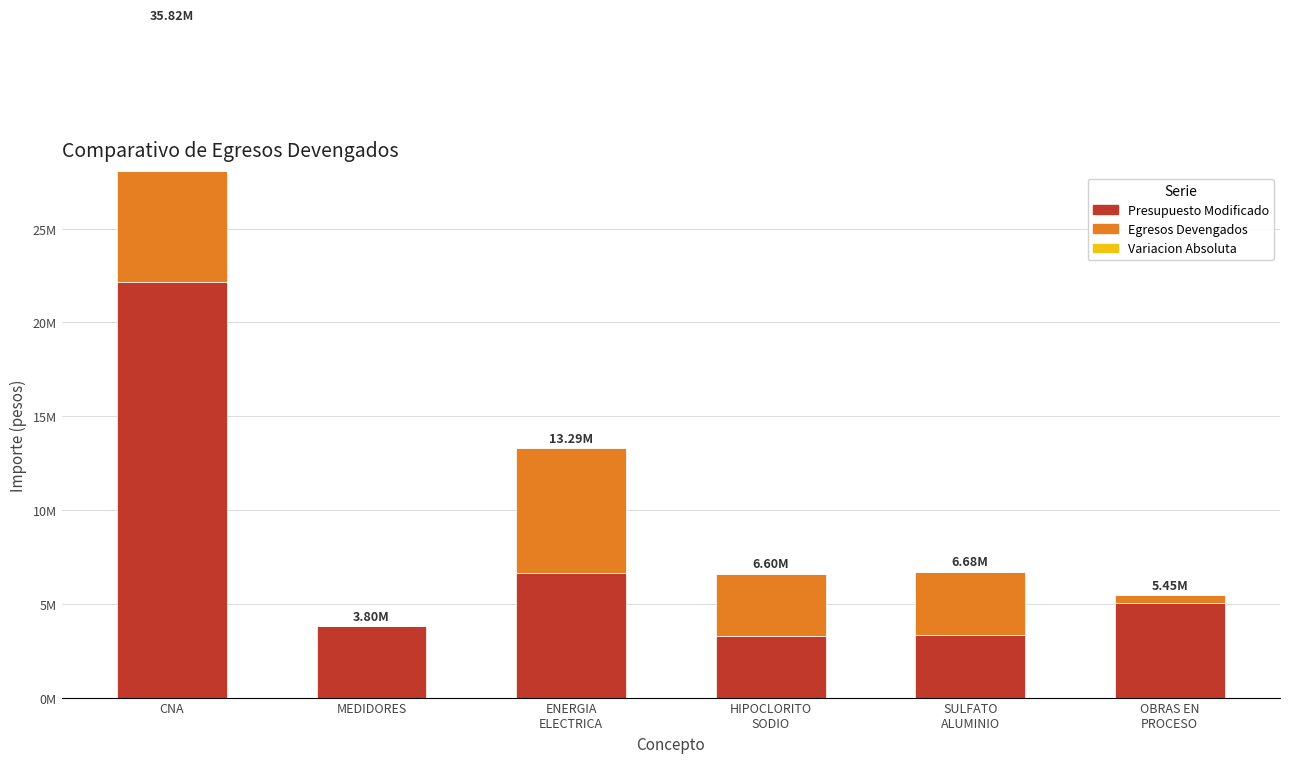

Rank the series by their average value, from highest to lowest.

Presupuesto Modificado, Egresos Devengados, Variacion Absoluta